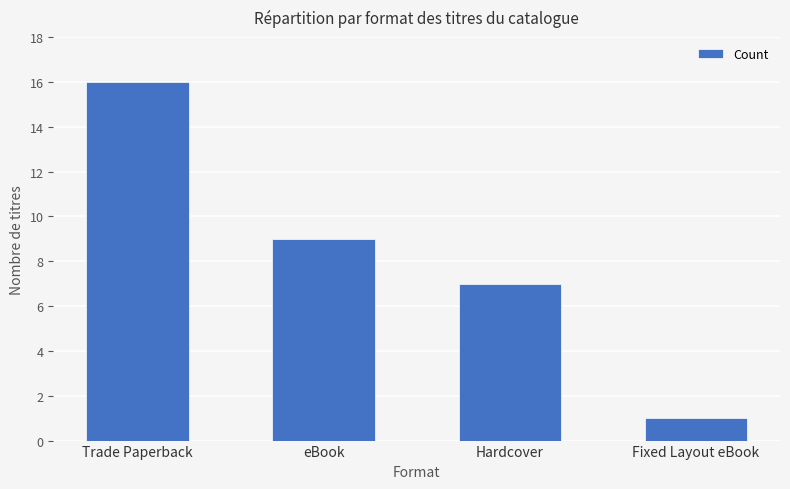

What is the greatest value displayed?

16